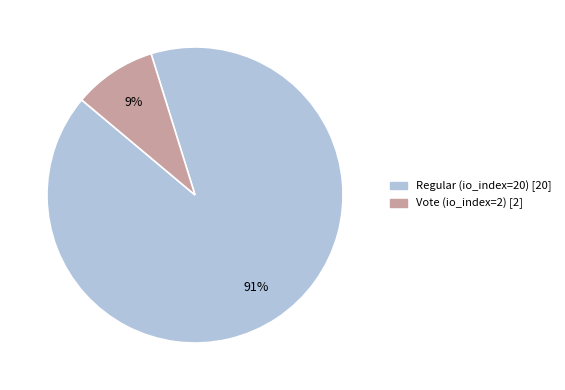

Is it true that Regular (io_index=20) is 91% of the pie?

True